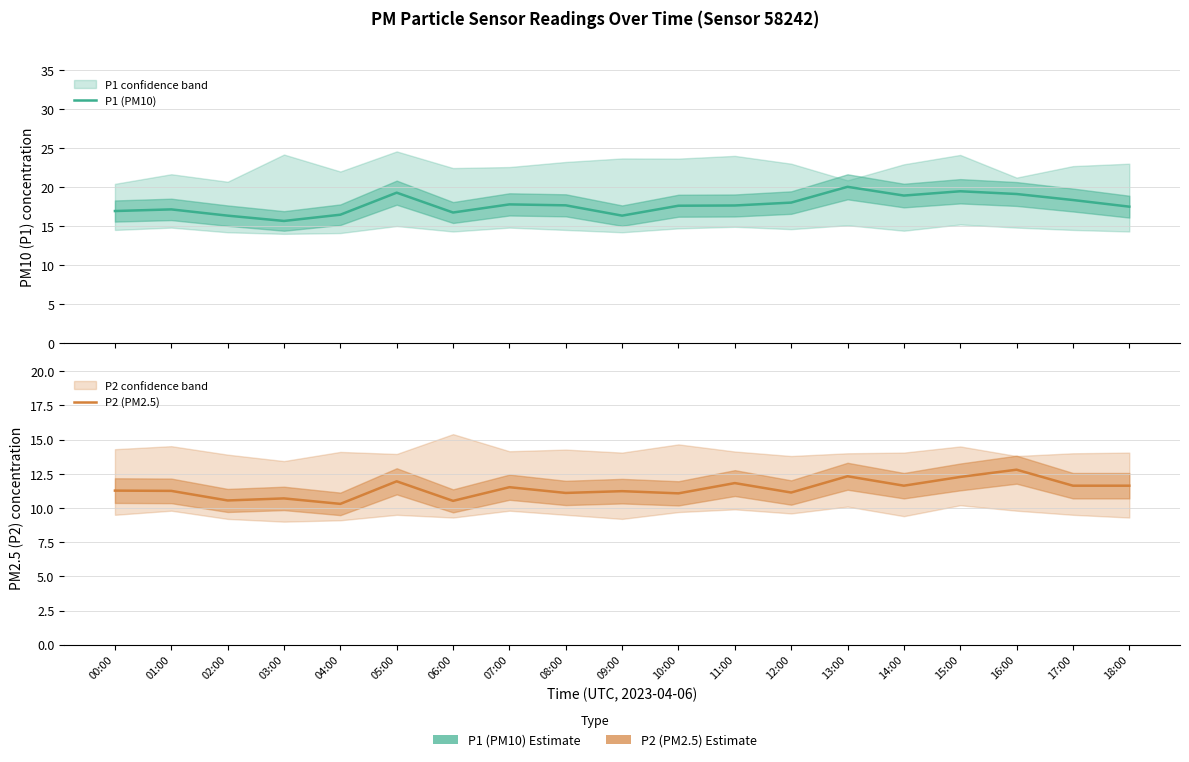

Does the chart have visible grid lines?

Yes